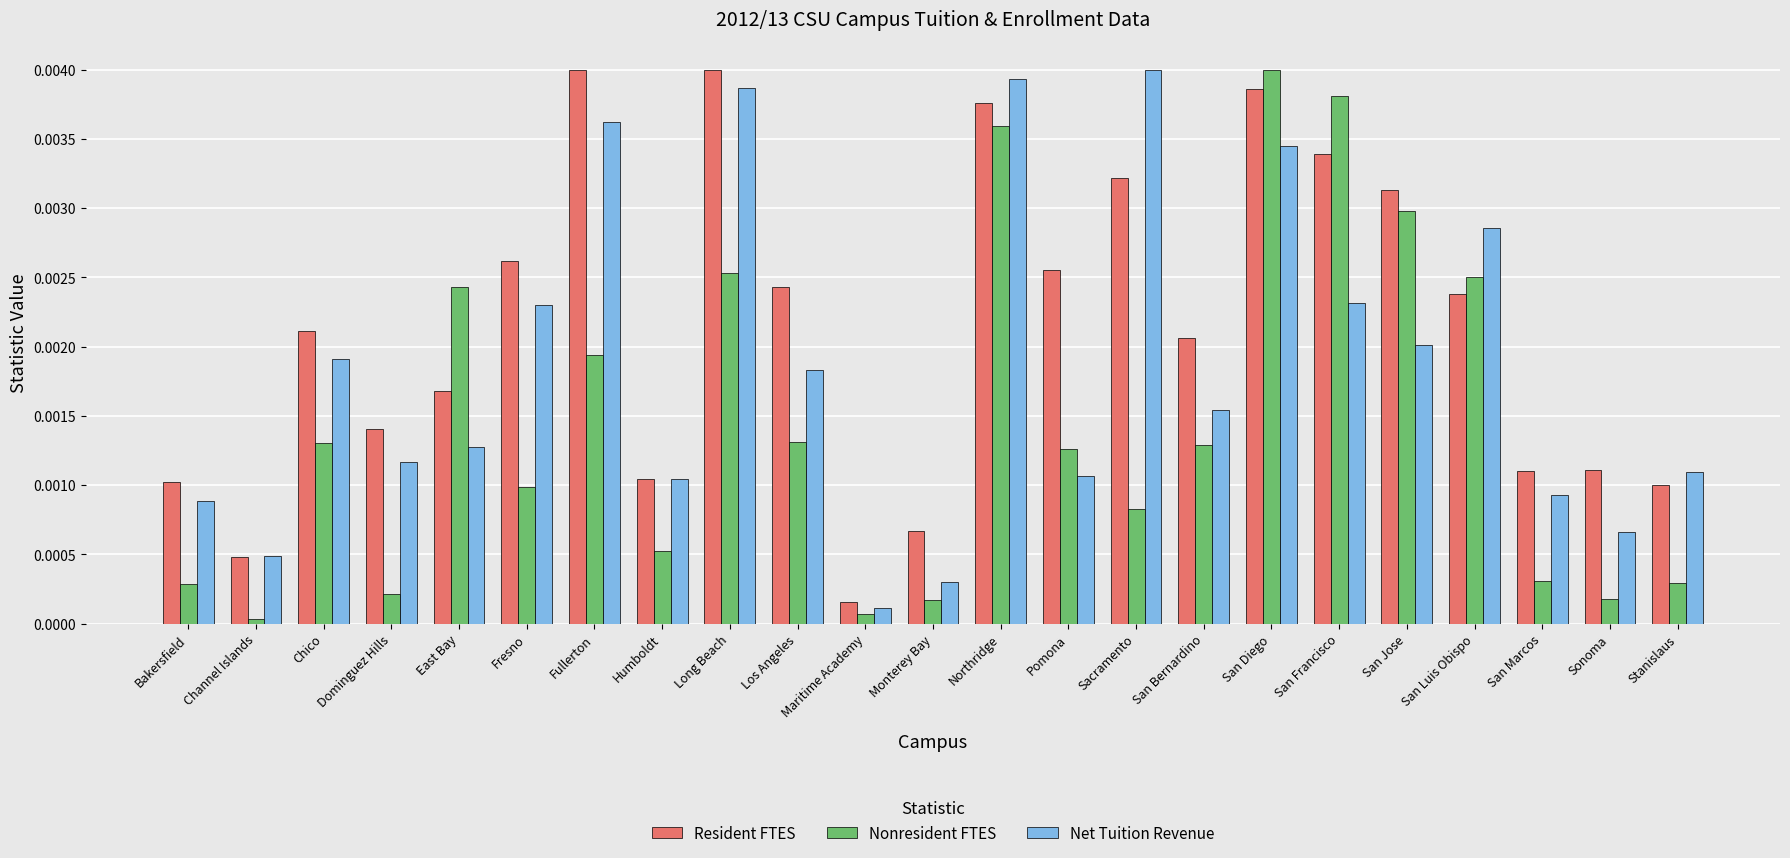

At how many categories does at least one series exceed 0?

23